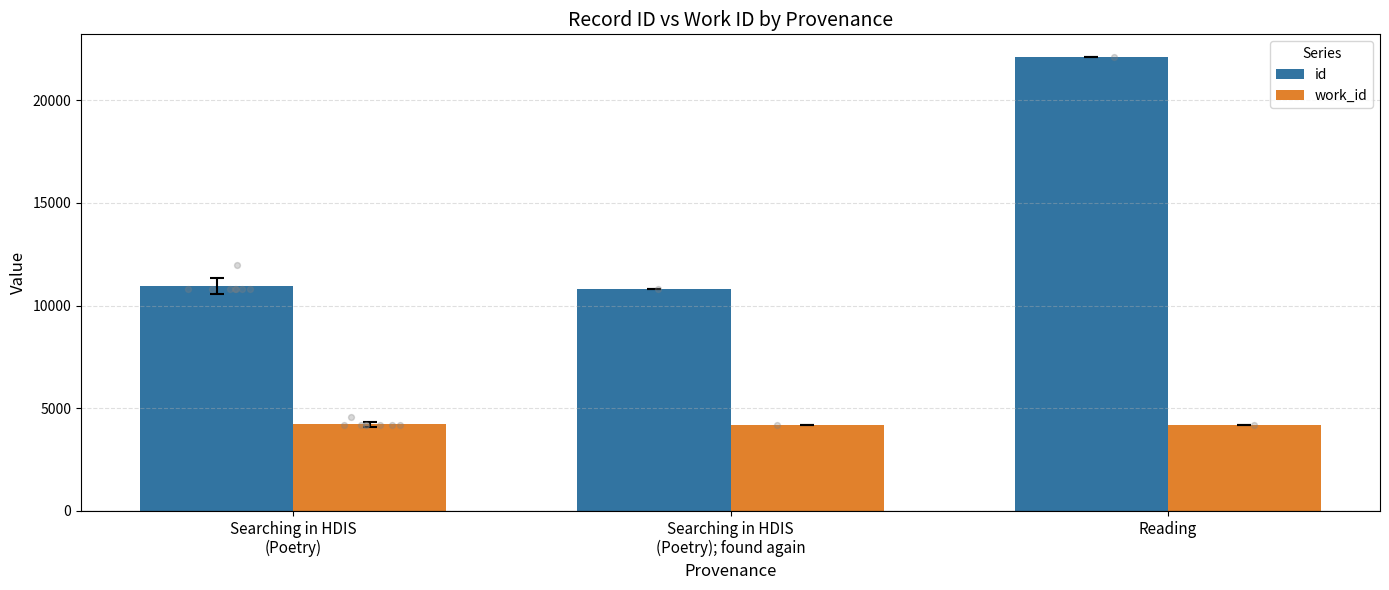

What are all the series names shown in the legend?

id, work_id